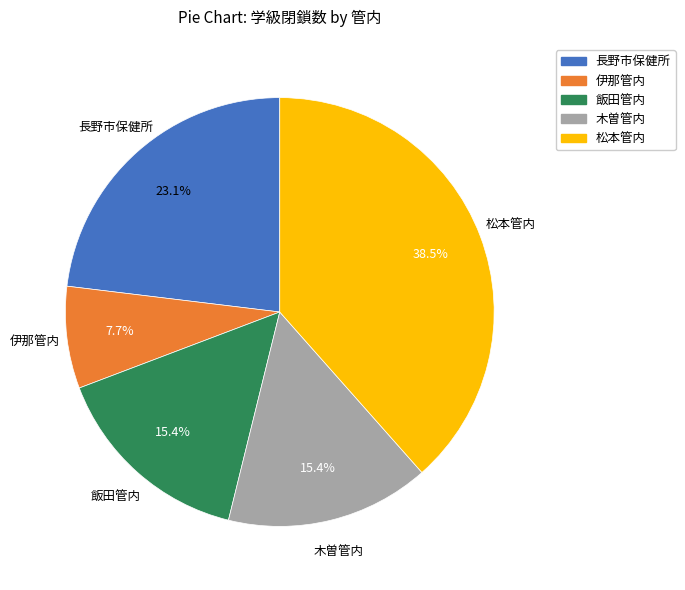

Count the number of slices in the pie.

5